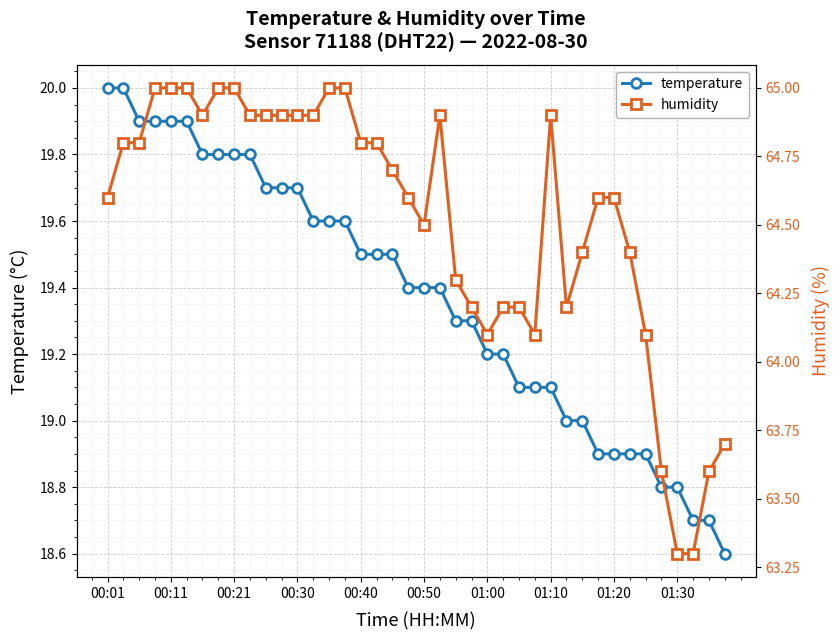

What is the maximum value for humidity?

65.0